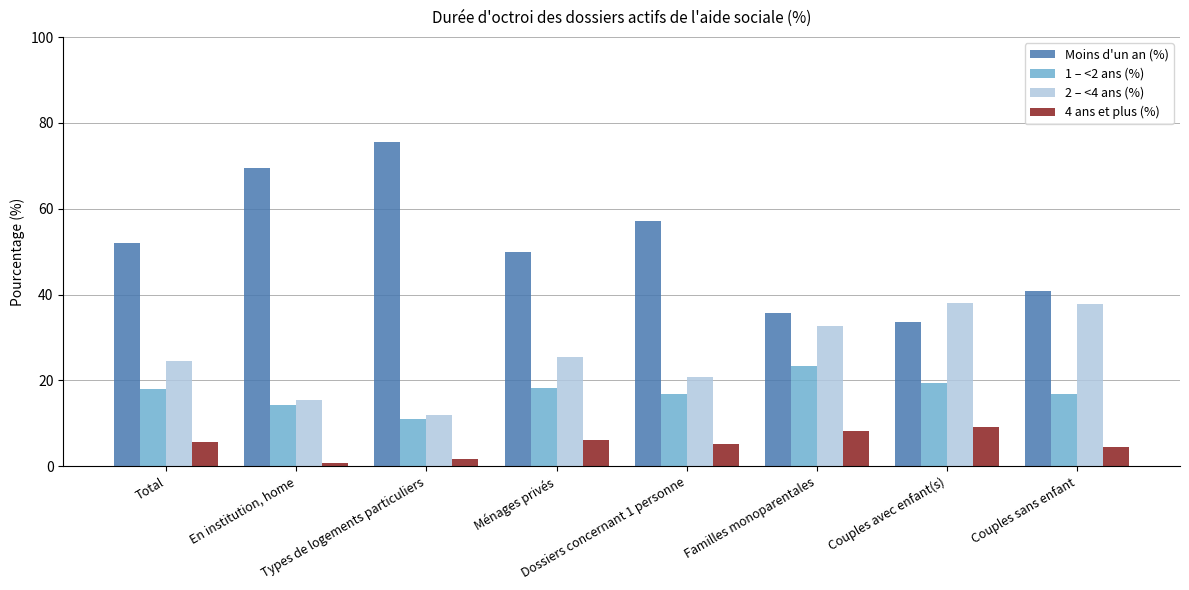

Rank the series by their average value, from highest to lowest.

Moins d'un an (%), 2 – <4 ans (%), 1 – <2 ans (%), 4 ans et plus (%)